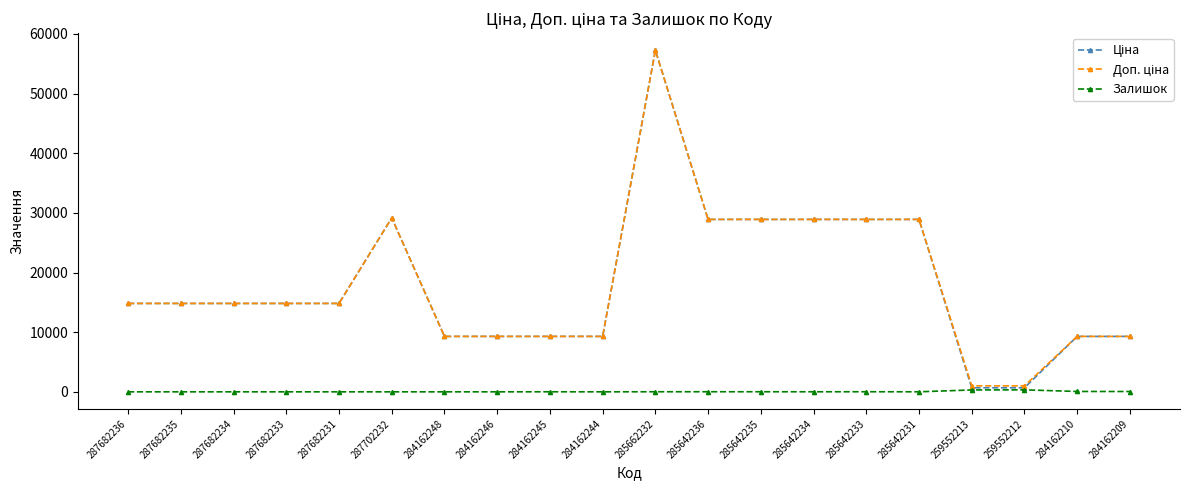

At which category does the chart reach its peak across all series?

285662232